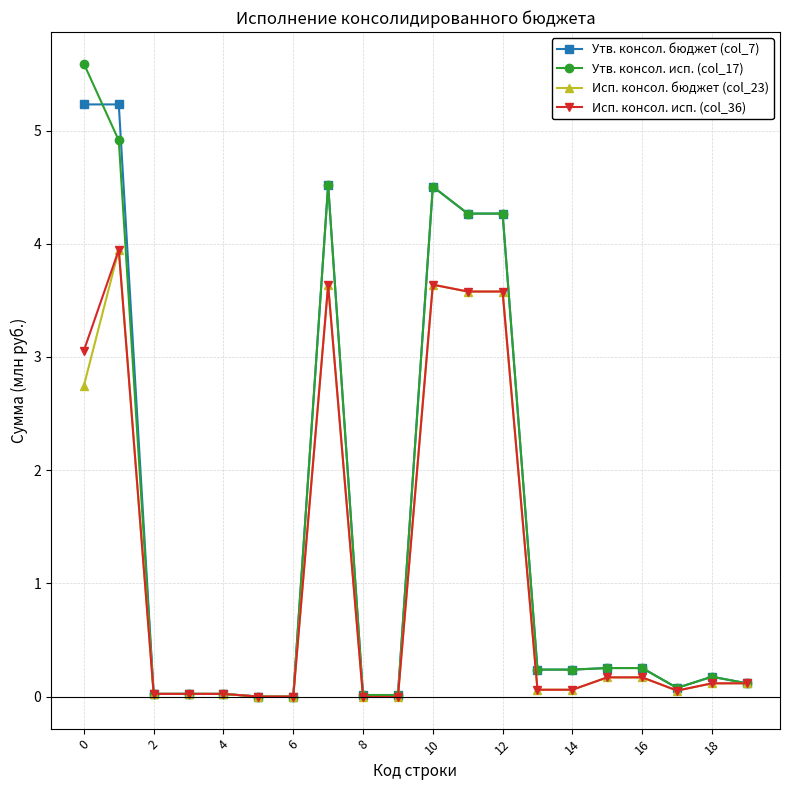

What is the highest value of the Исп. консол. исп. (col_36) series?

3.9